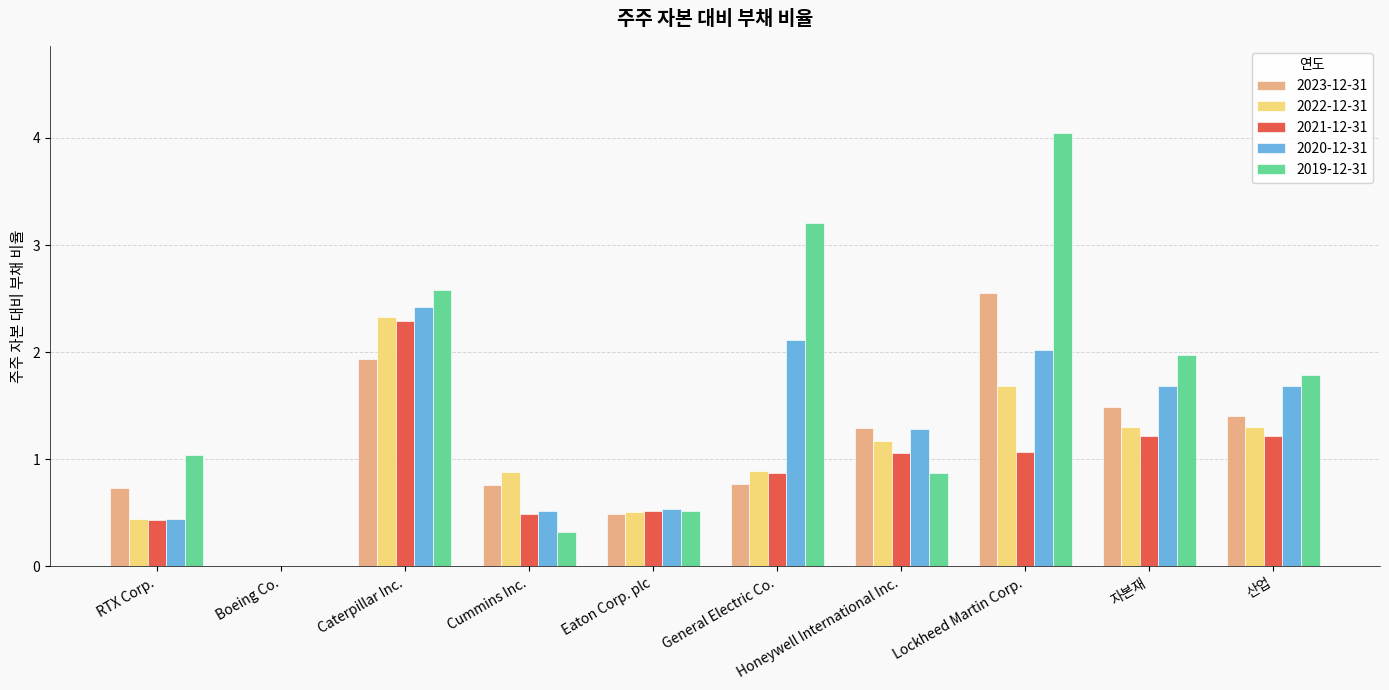

Between RTX Corp. and Lockheed Martin Corp., which series saw the biggest shift?

2019-12-31